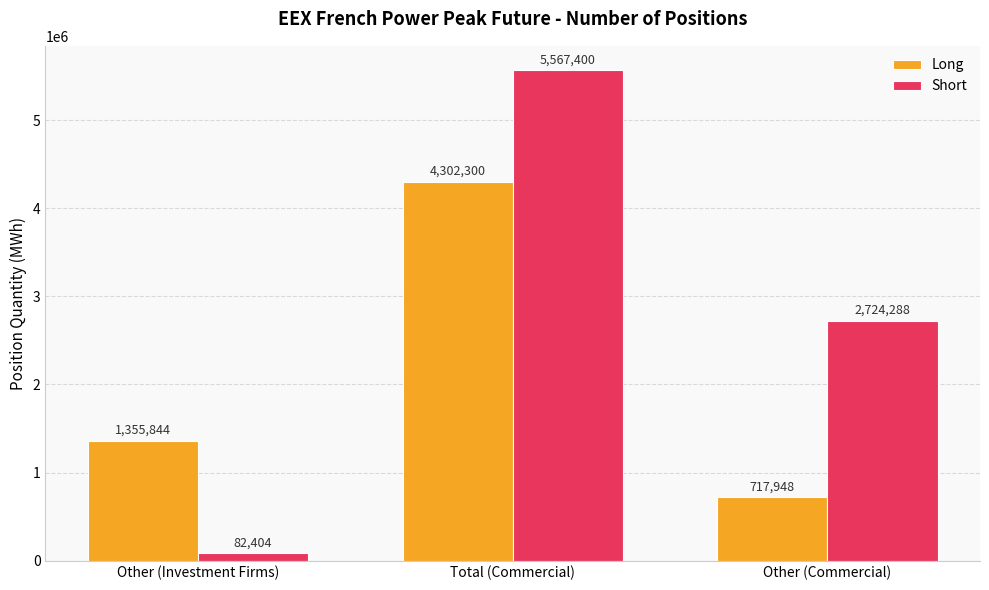

What is the average value of the Short series?

2791364